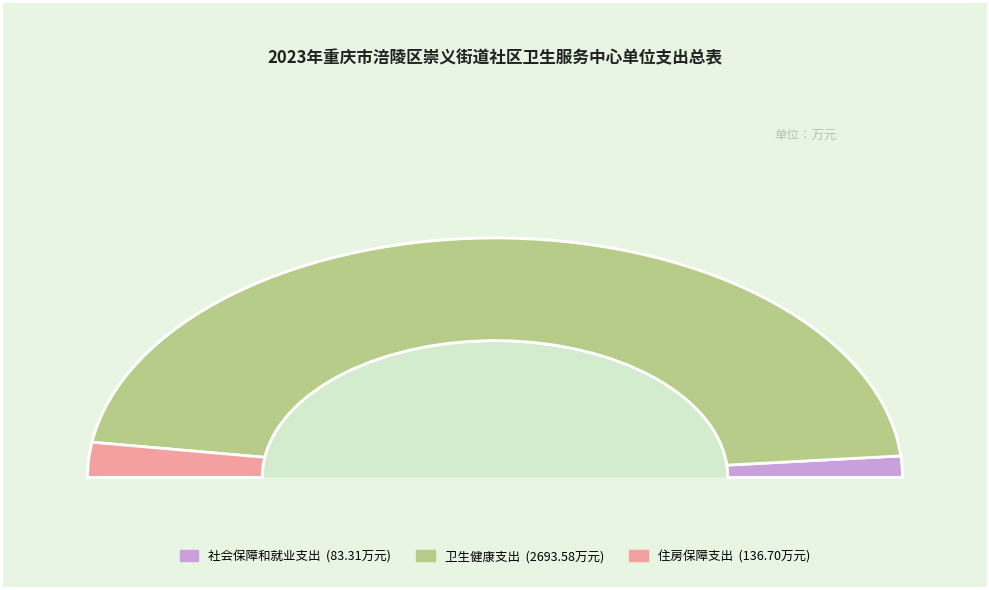

Which has a higher value, 卫生健康支出 or 社会保障和就业支出?

卫生健康支出